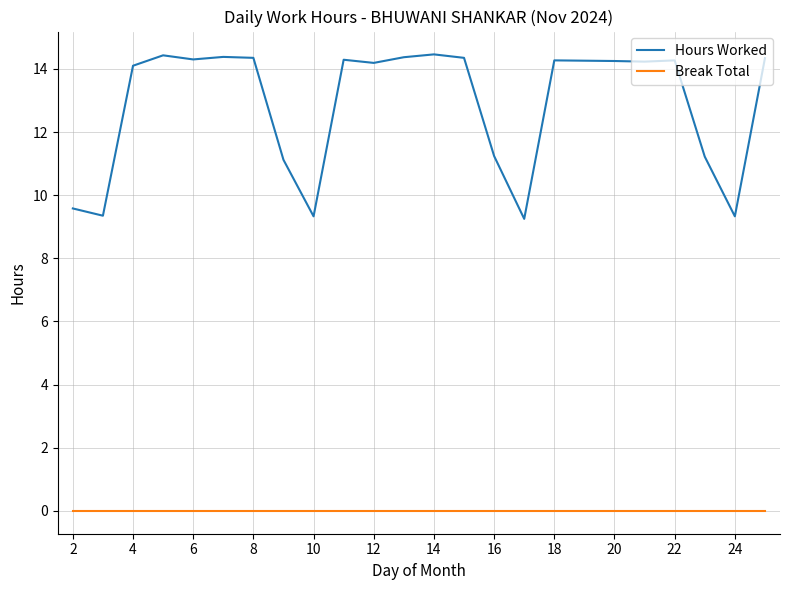

What is the maximum value for Hours Worked?

14.5